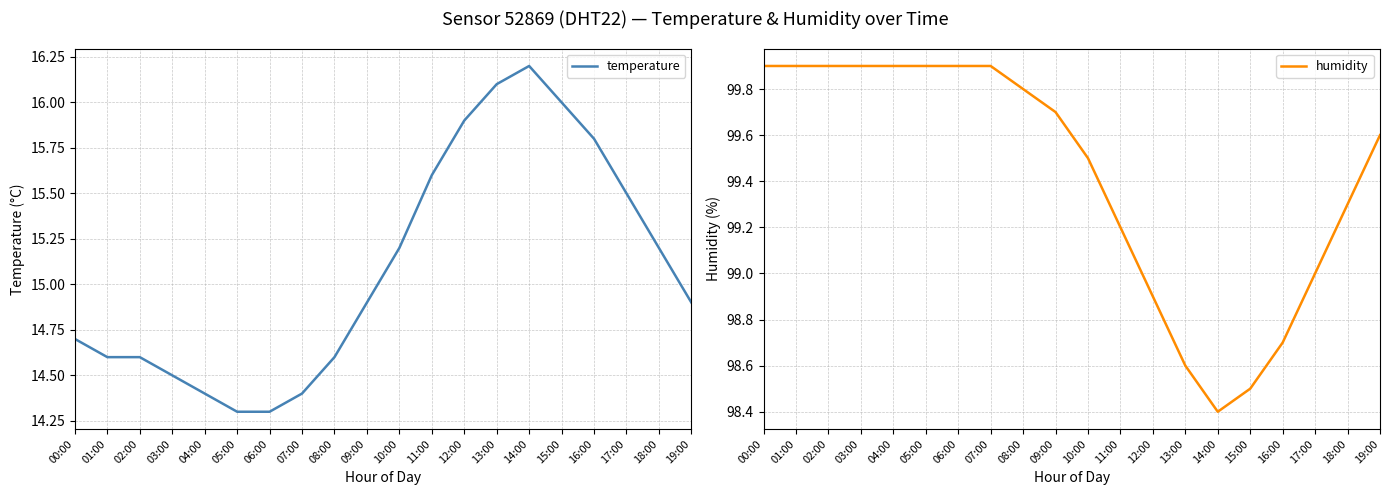

What is the label of the 16th point from the right?

04:00